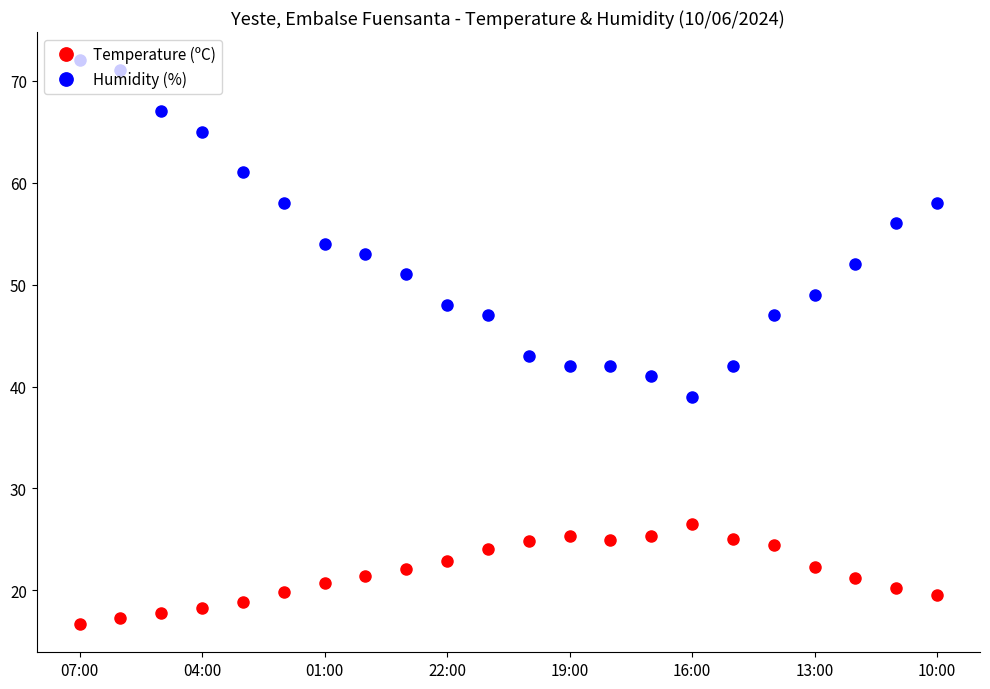

What is the difference between the second highest and minimum values in the Temperature (ºC) series?

8.6